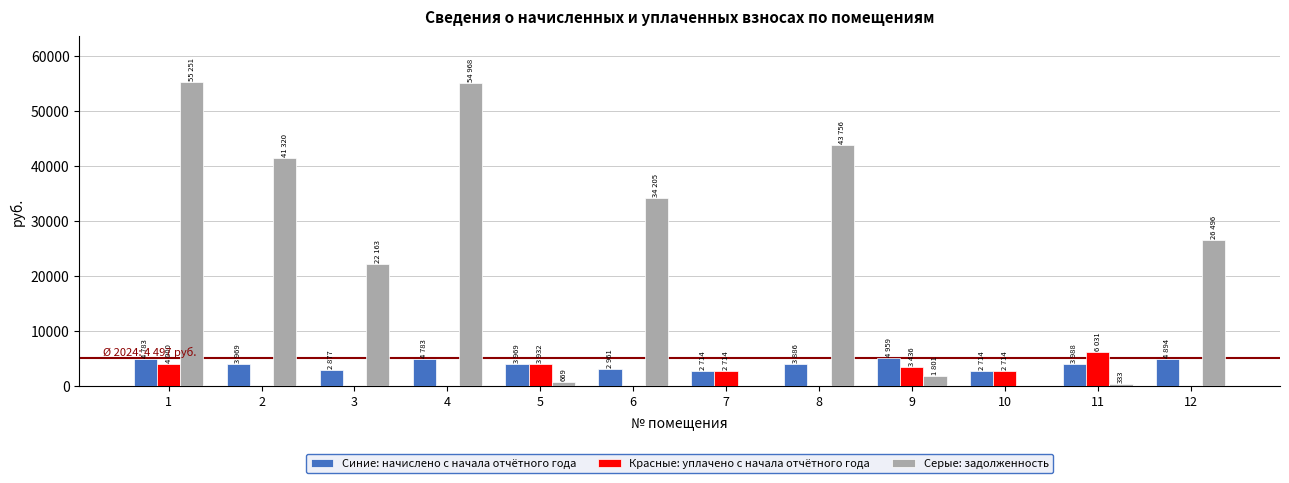

What is the total value across all series at 12?

31390.2